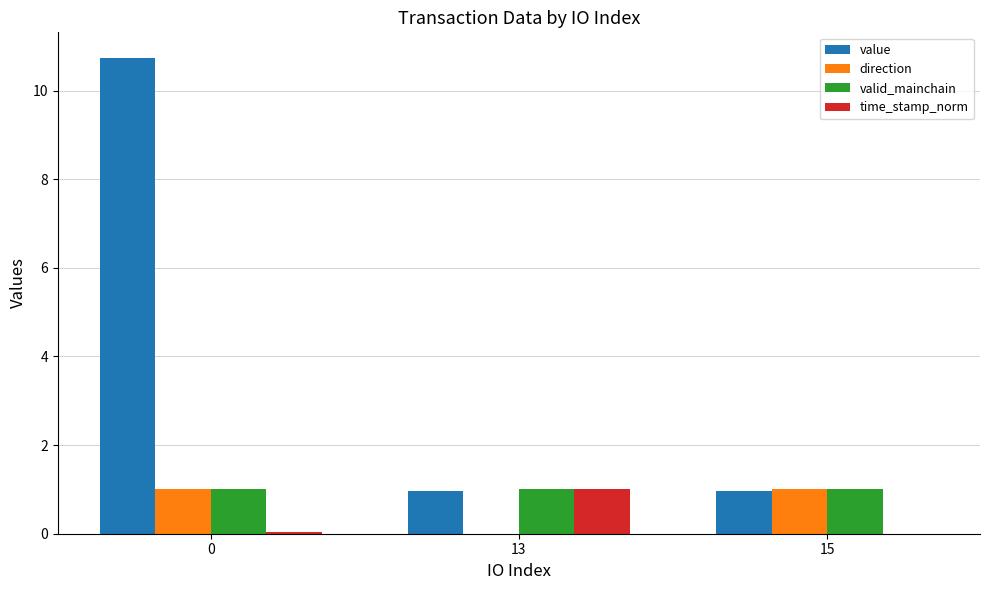

Reading left to right, transcribe all the data shown in this chart.

value: 0=10.7	13=1.0	15=1.0
direction: 0=1.0	13=-1.0	15=1.0
valid_mainchain: 0=1.0	13=1.0	15=1.0
time_stamp_norm: 0=0.0	13=1.0	15=0.0